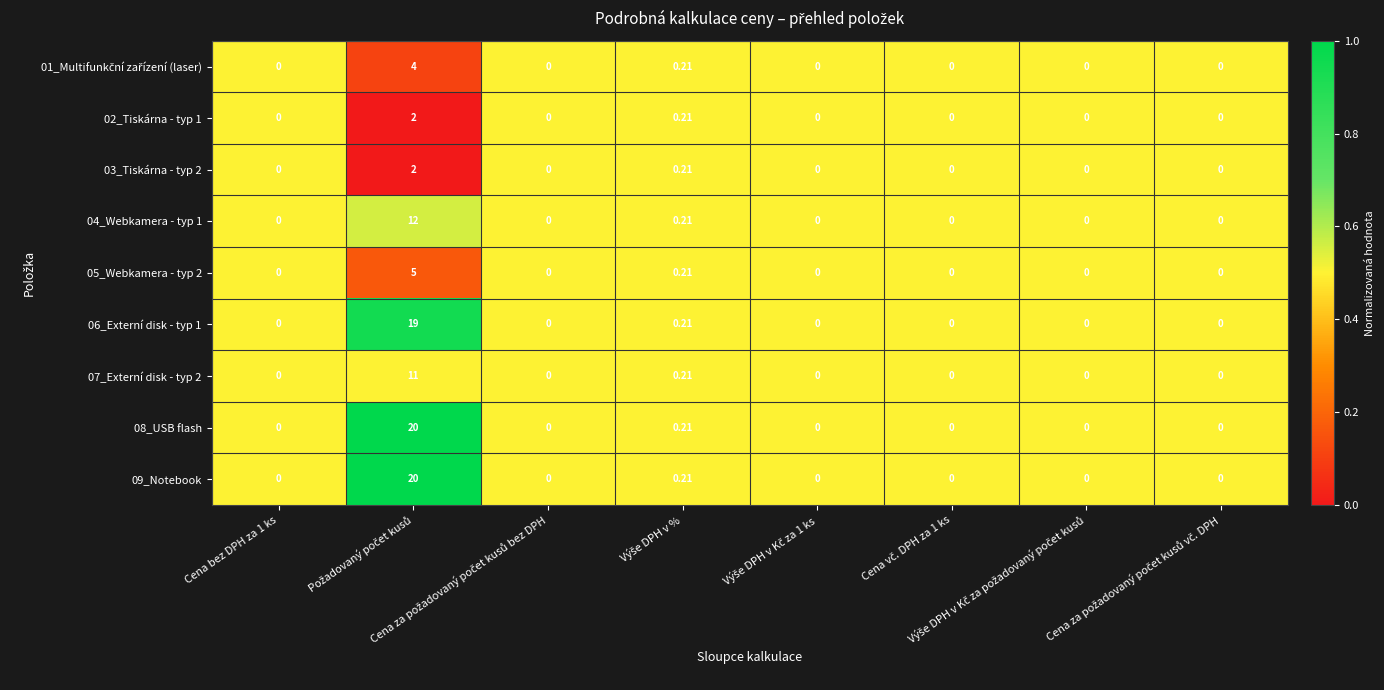

How many positive values does the 08_USB flash series have?

2